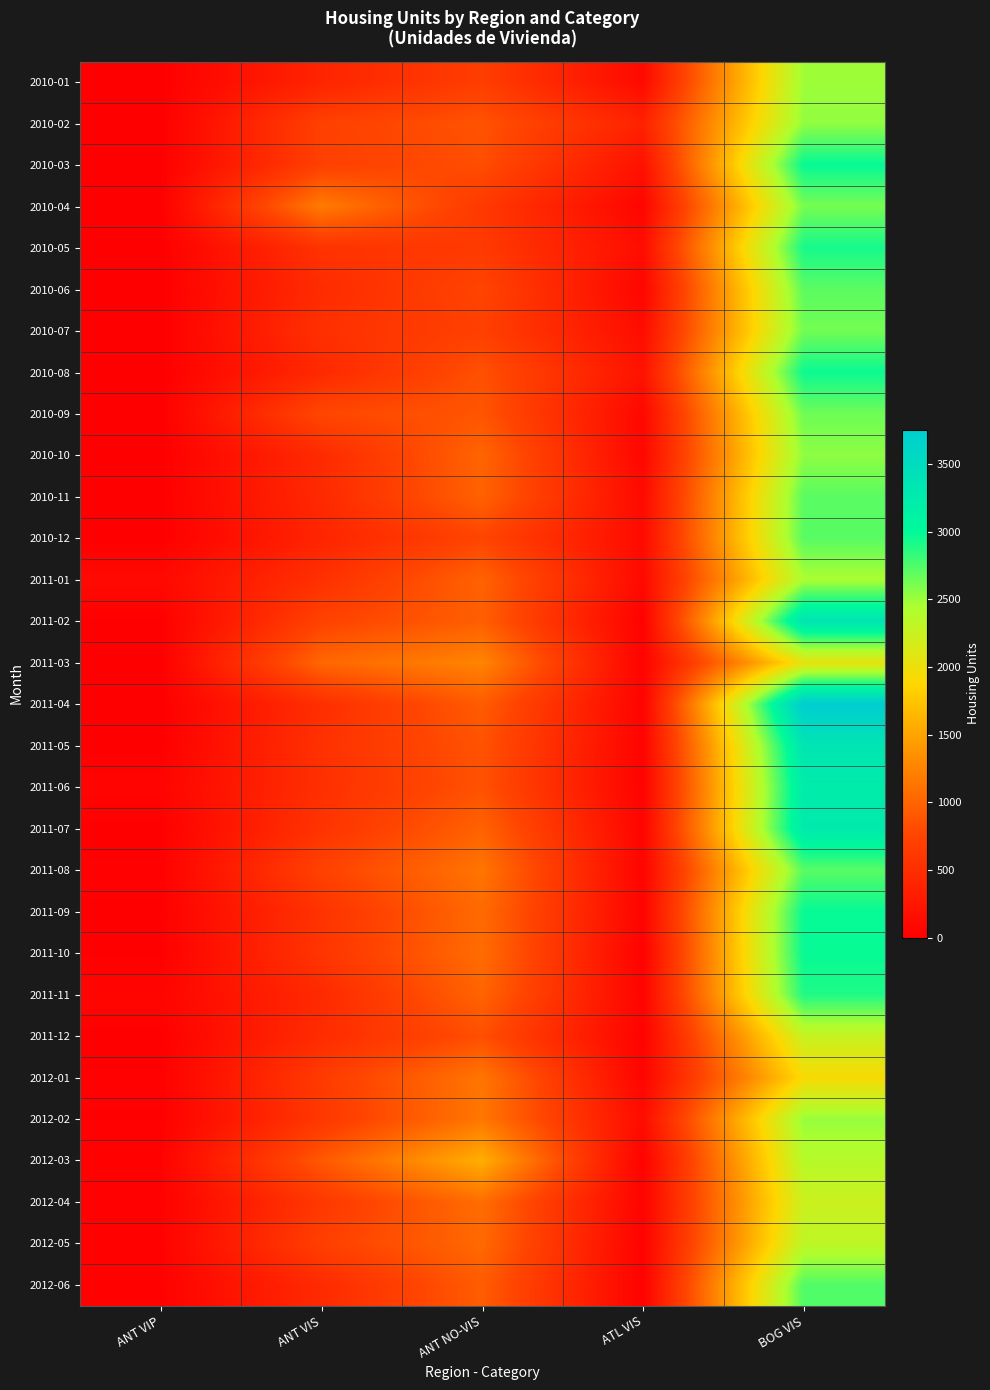

Which series has the largest range (max minus min)?

2011-04